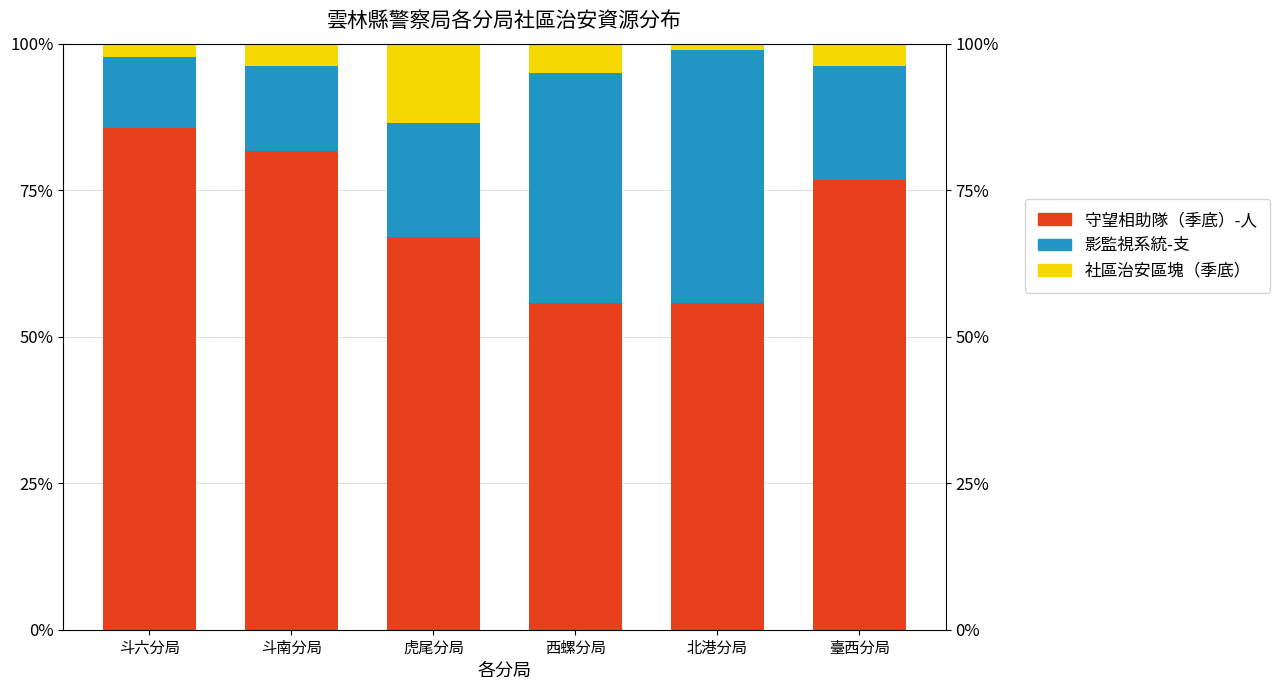

What is the spread (max minus min) of values at 臺西分局?

72.8